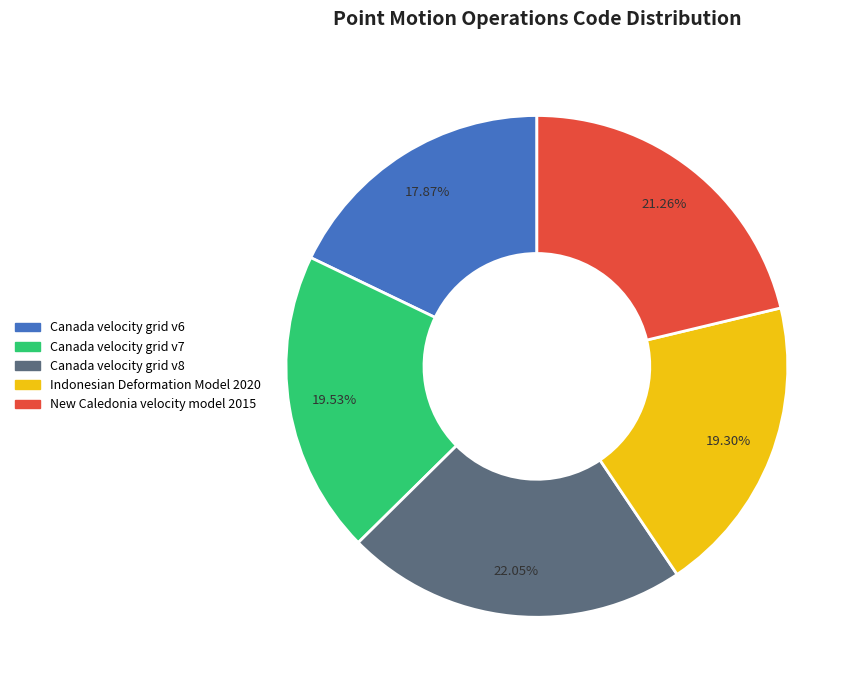

Do Canada velocity grid v8 and Canada velocity grid v6 together represent more than half of the pie?

No